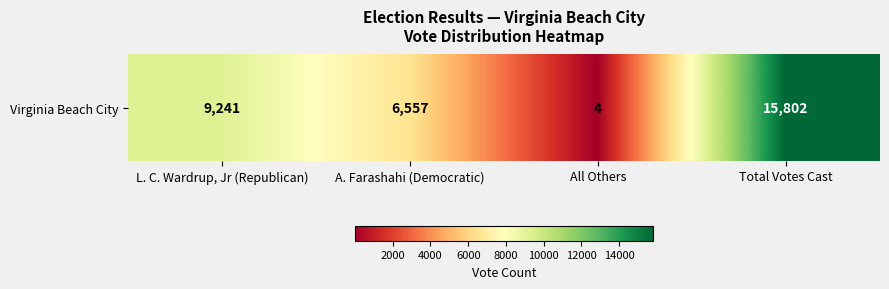

What is the change in value from A. Farashahi (Democratic) to All Others?

-6553